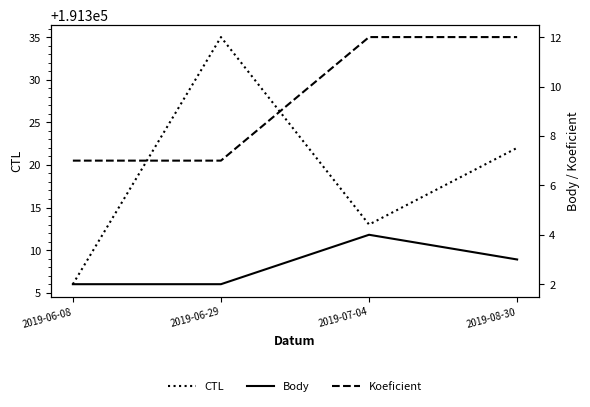

Between 2019-06-29 and 2019-08-30, which series saw the biggest shift?

CTL